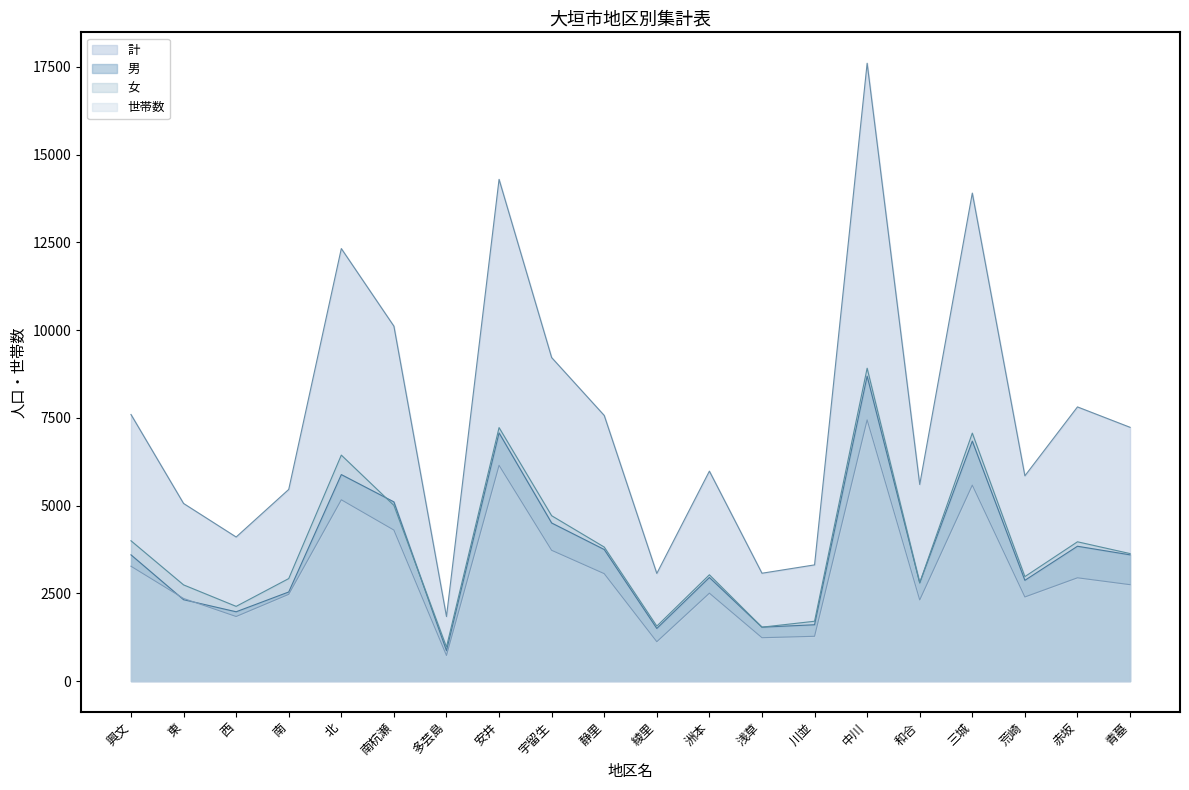

What is the difference between the second highest and minimum values in the 女 series?

6252